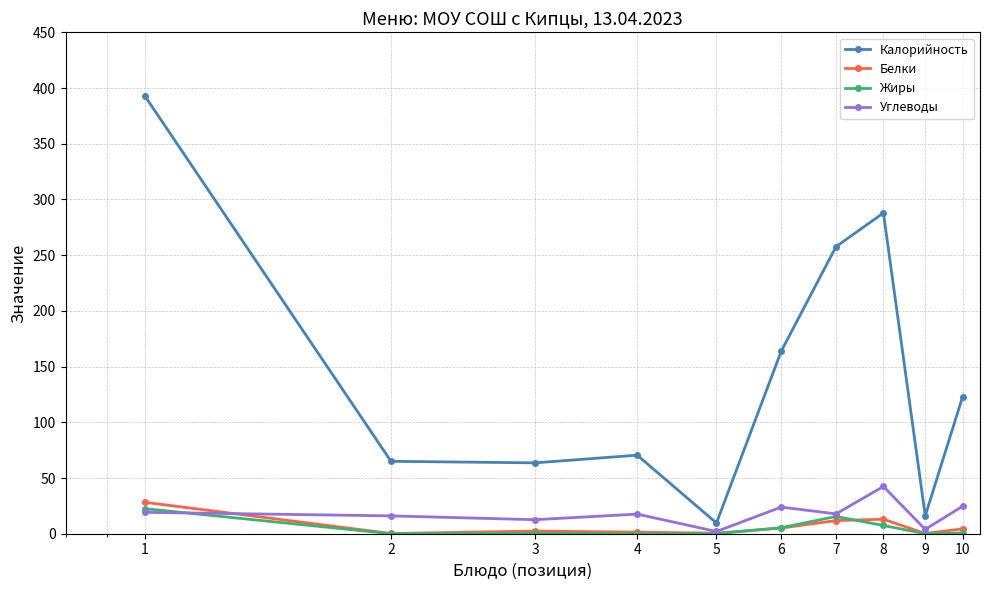

Which series has the largest total across all categories?

Калорийность